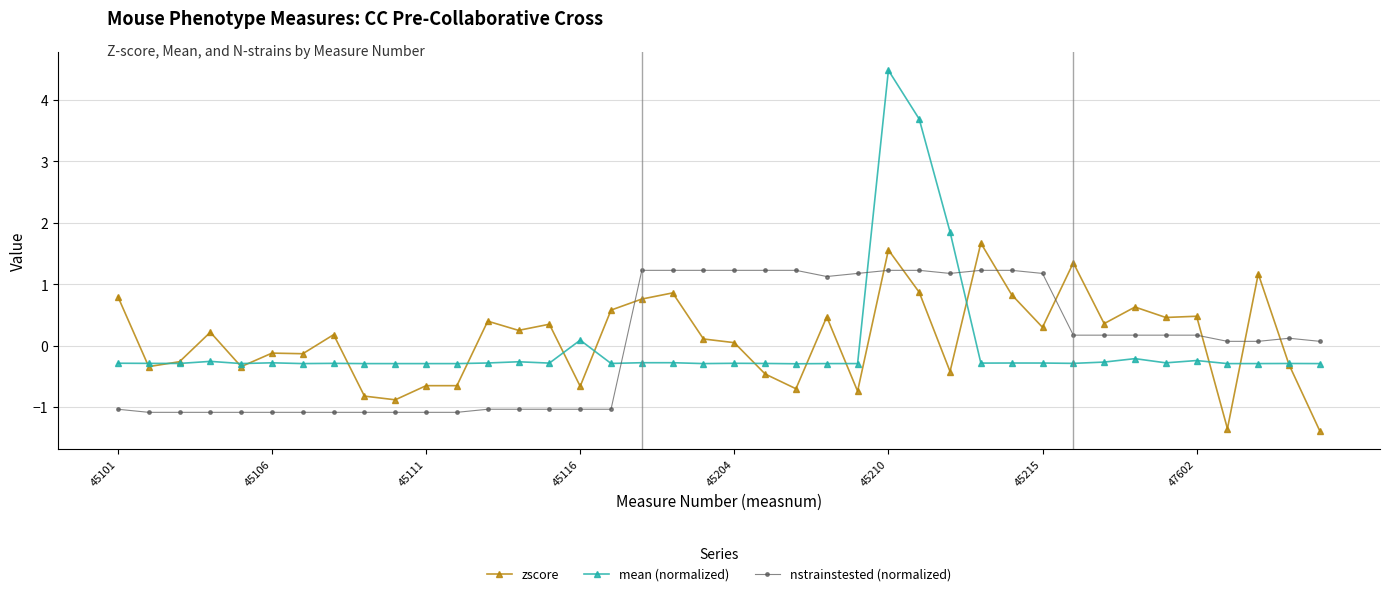

List the series in order of their peak value, highest first.

mean (normalized), zscore, nstrainstested (normalized)